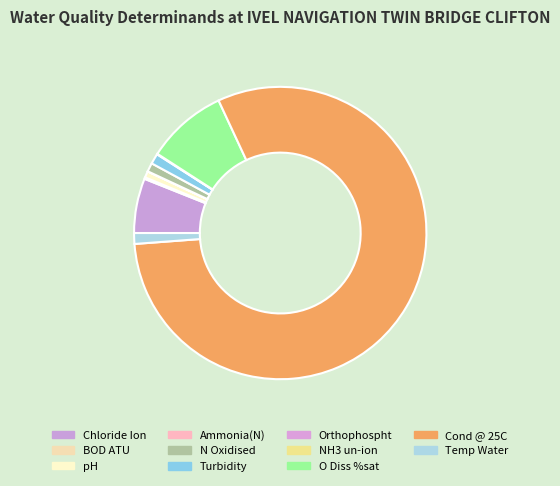

What is the total percentage of Turbidity and Orthophospht?

1.2%